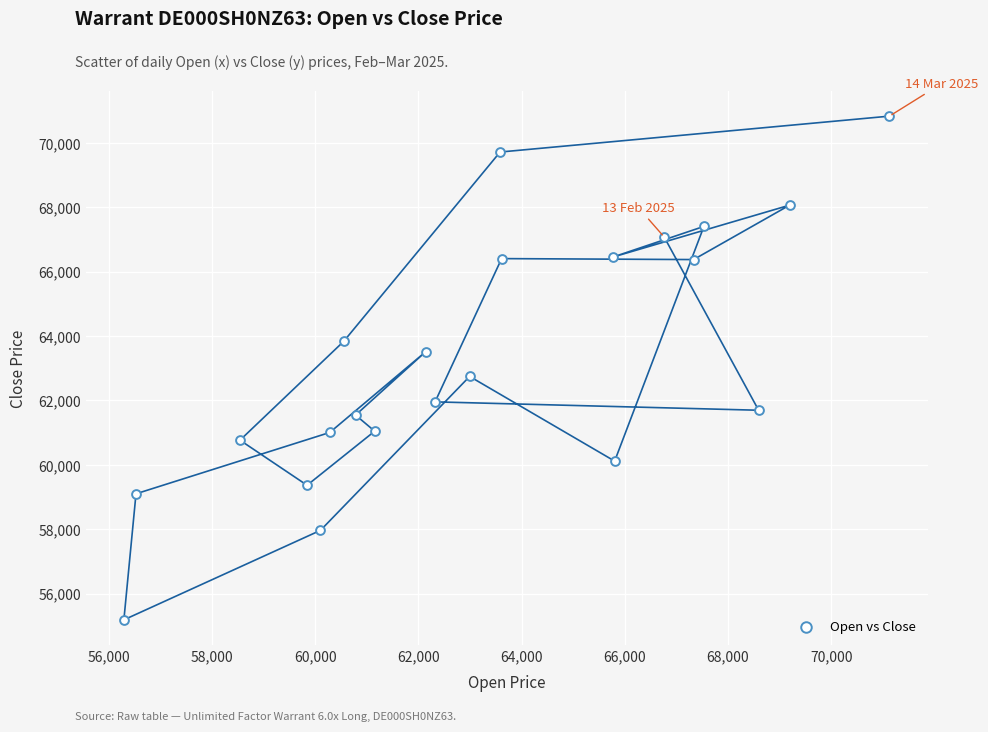

What is the range of Y values (max minus min)?

15645